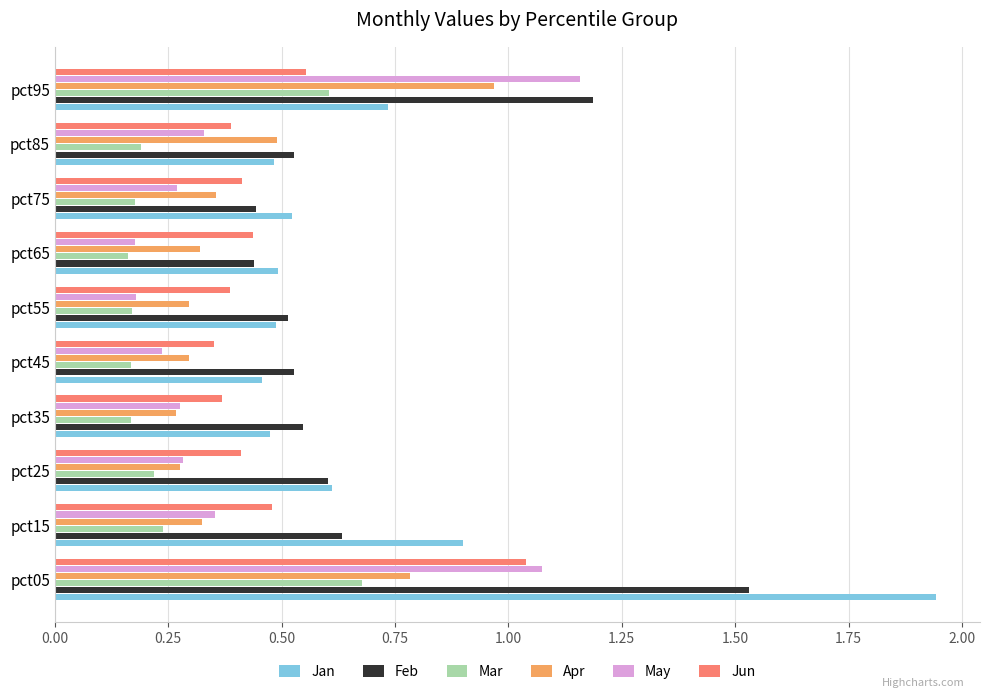

True or false: Apr has a value of 0.5 at pct85.

True